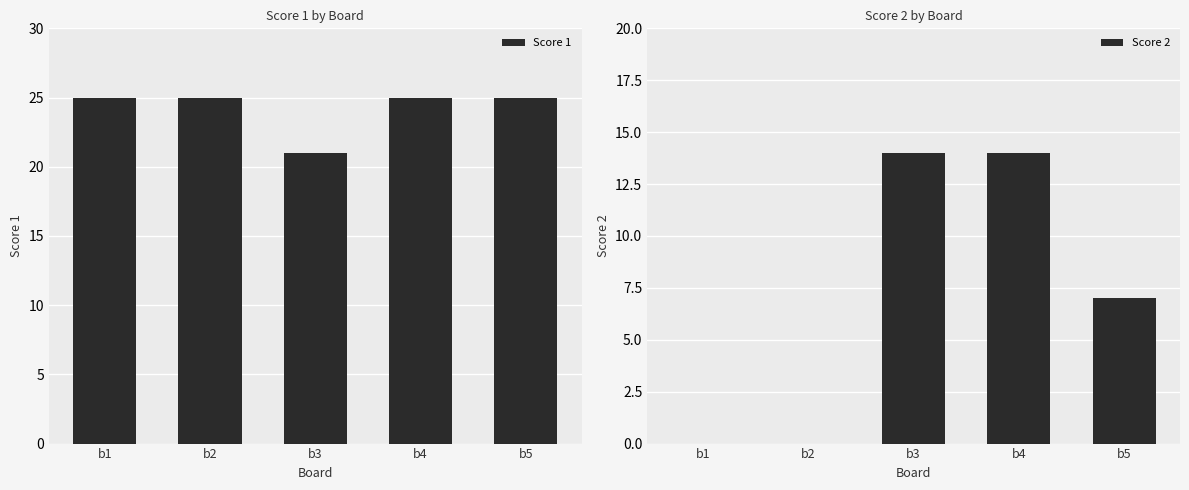

Which series has the widest spread of values?

Score 2